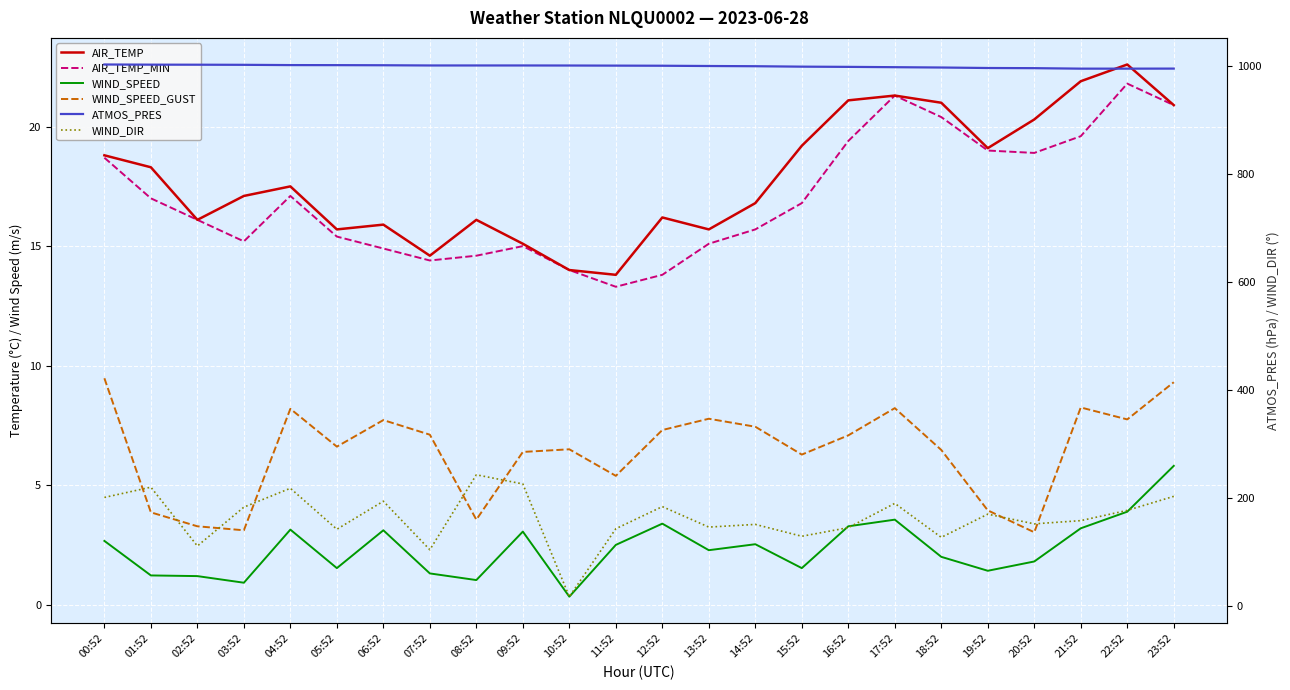

How many interior local valleys does the AIR_TEMP_MIN series have?

4